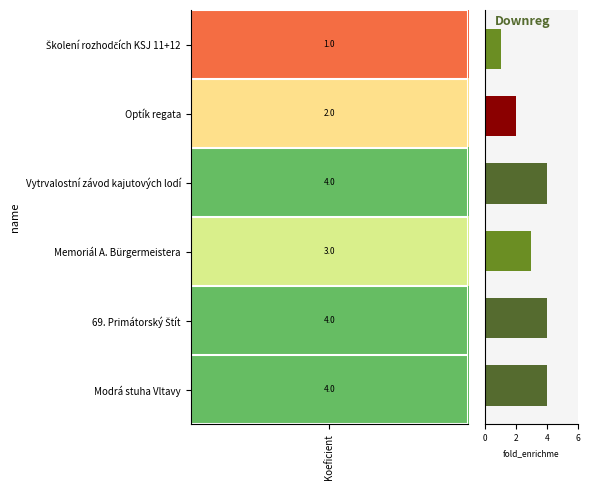

What is the maximum value shown in the chart?

4